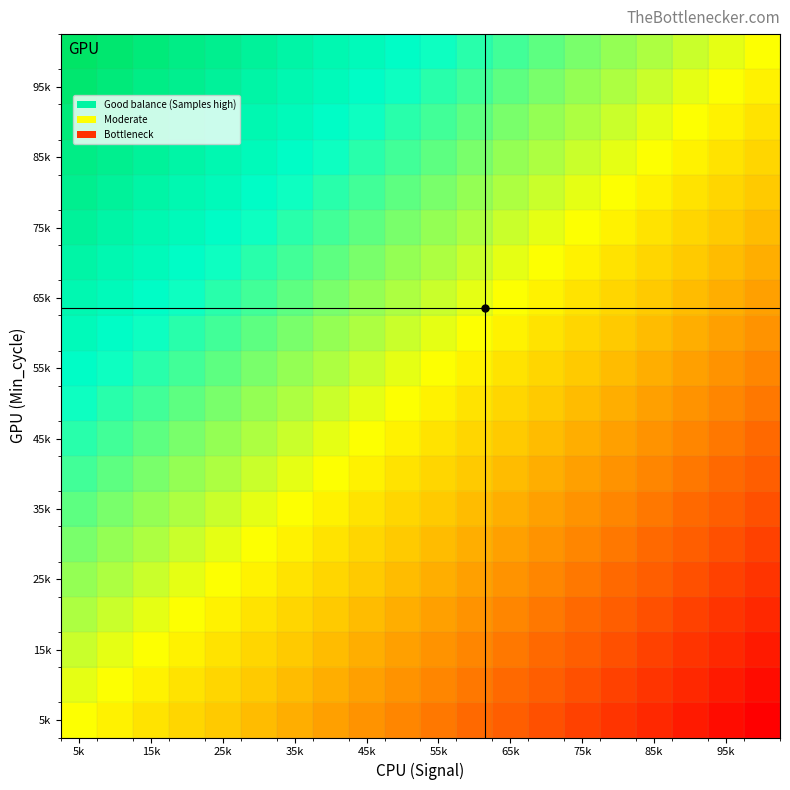

Count the number of categories in the chart.

20